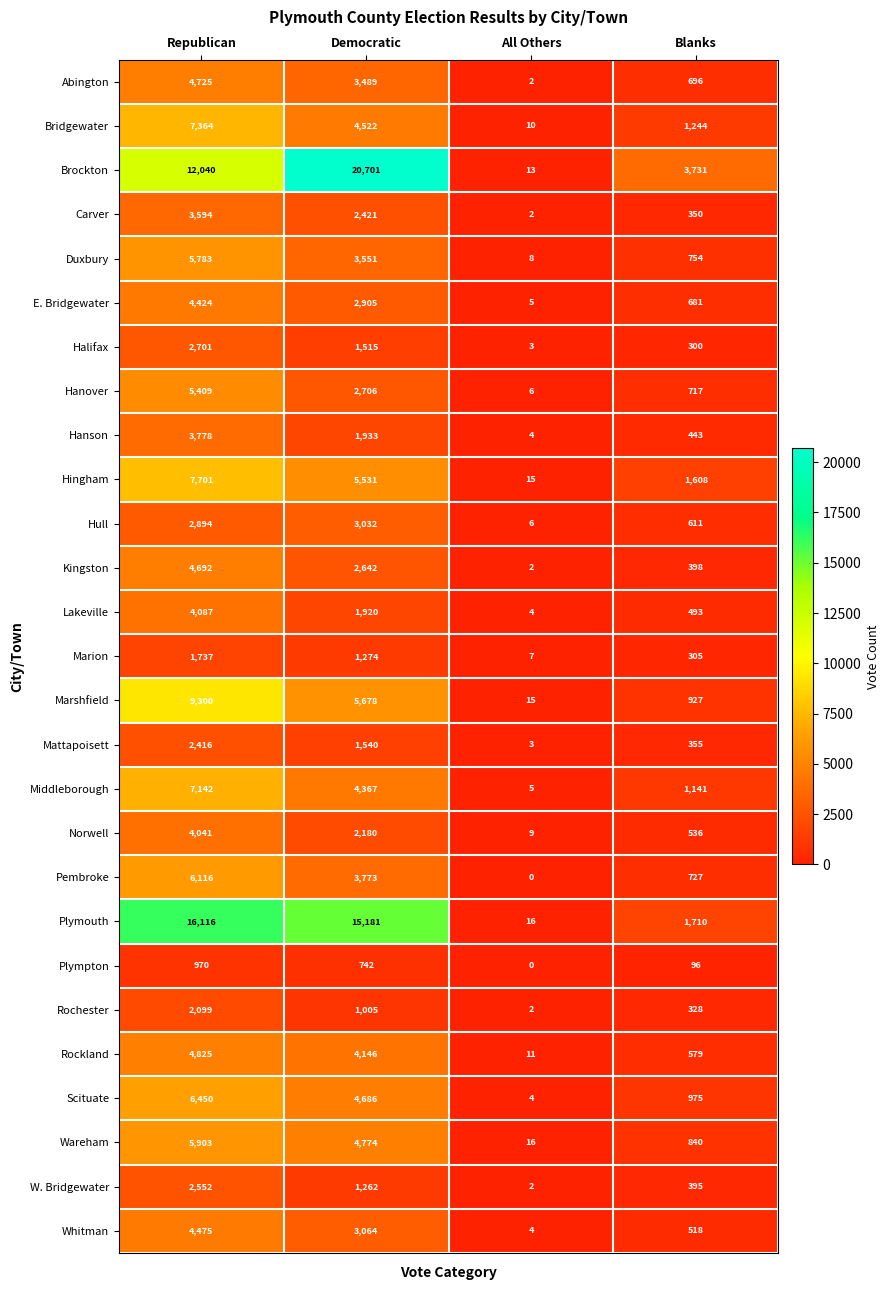

How many E. Bridgewater values are between 681 and 4424?

3